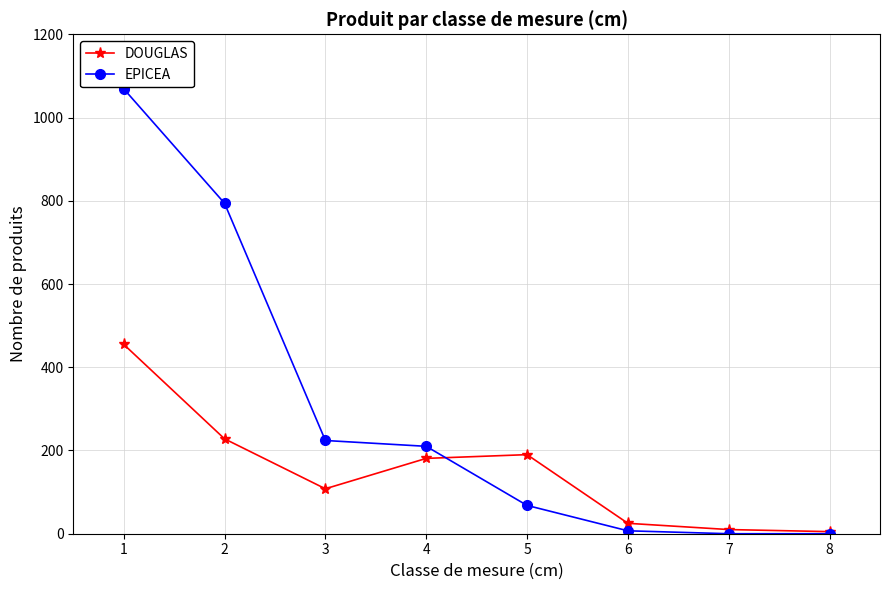

Rank the series at 5 from highest to lowest value.

DOUGLAS, EPICEA